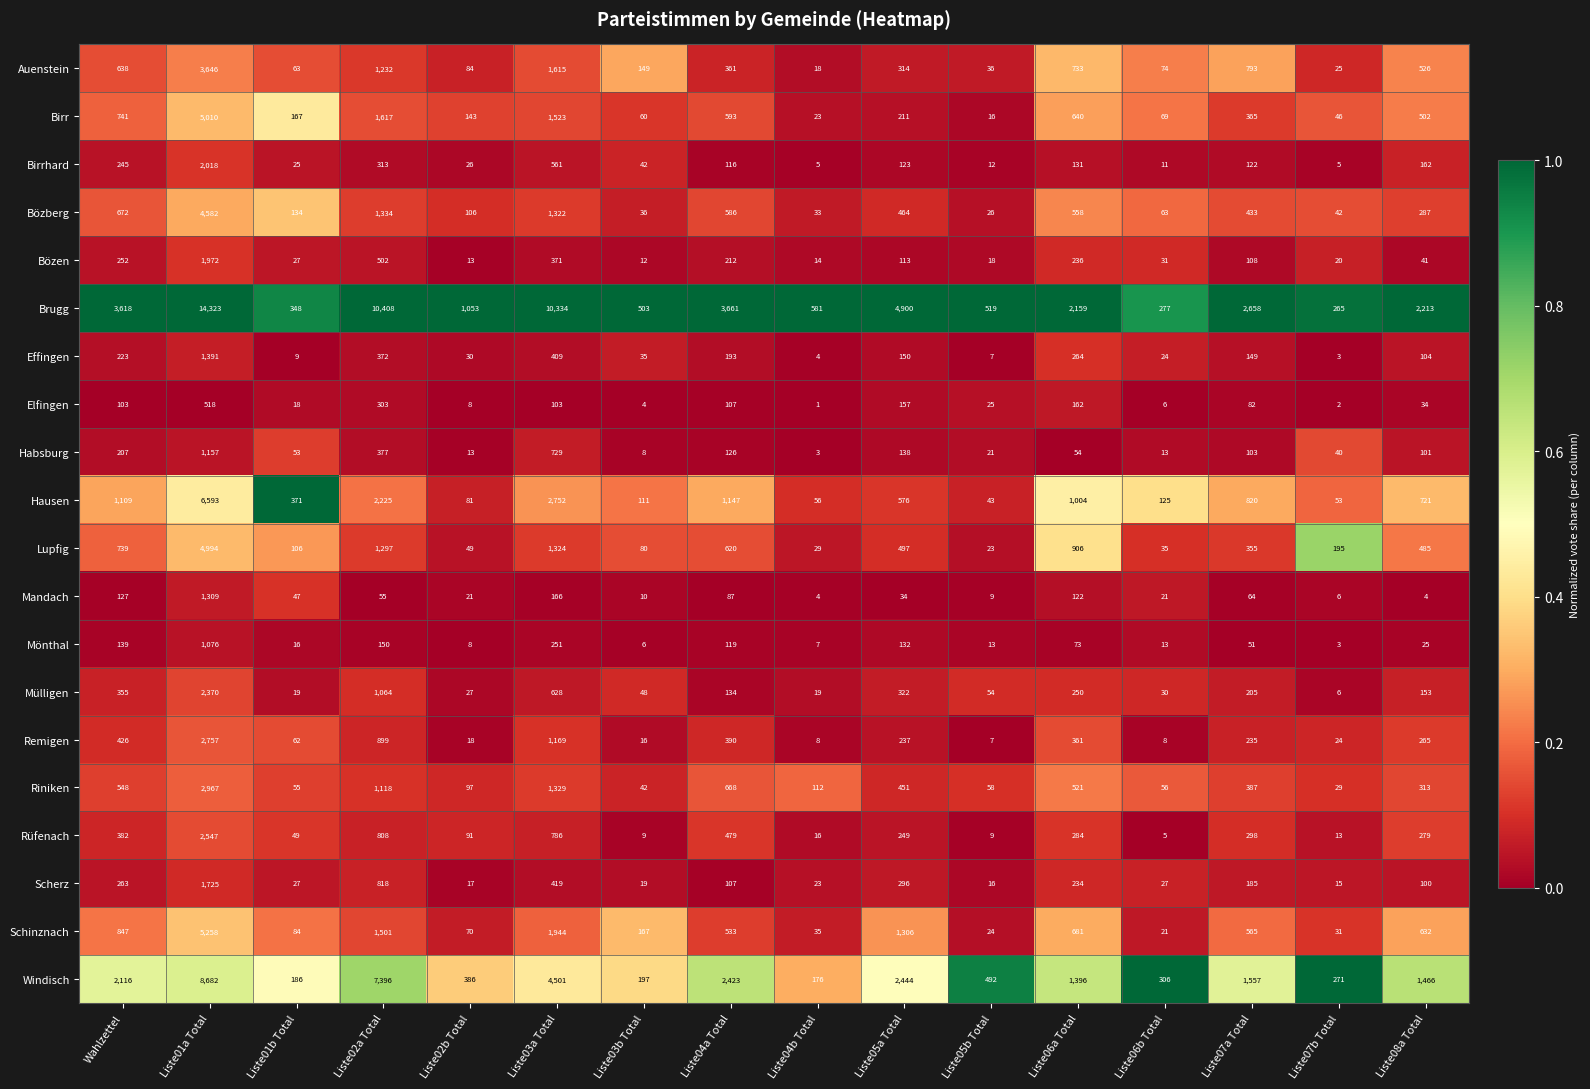

At which category is the sum across all series the highest?

Liste01a Total